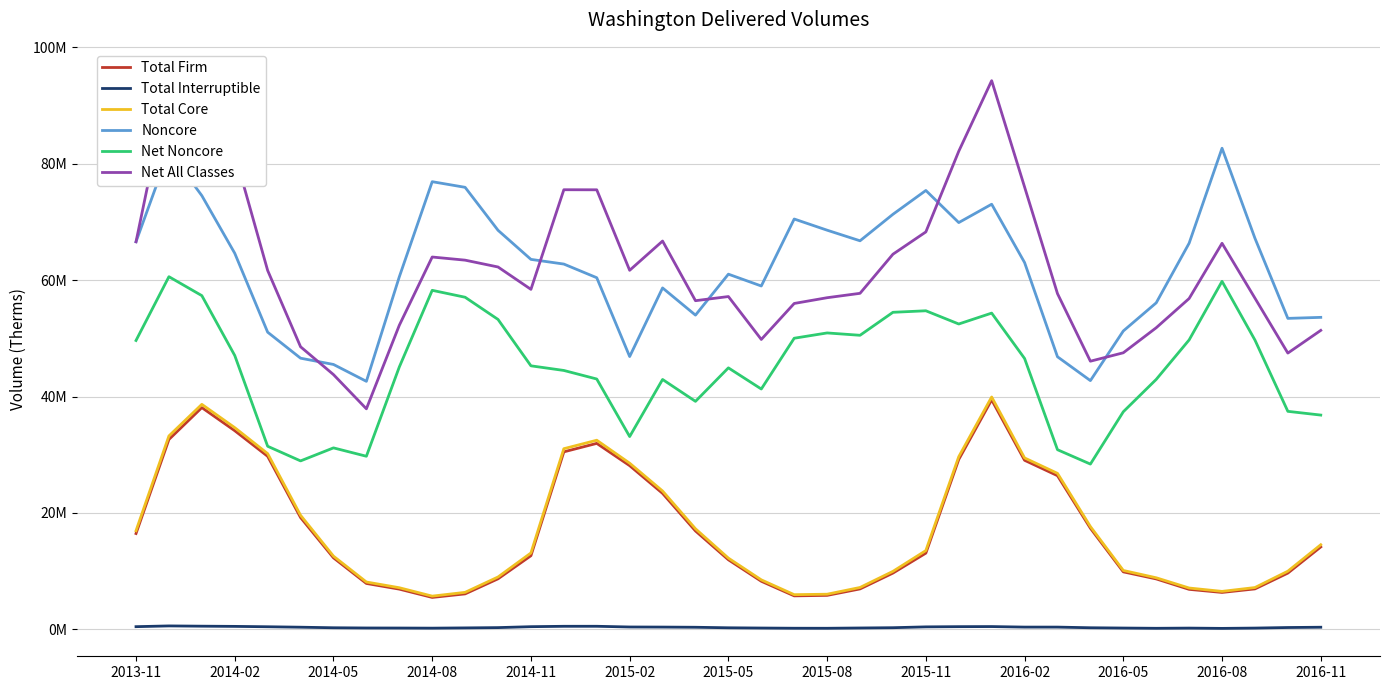

Which series has the largest total across all categories?

Net All Classes